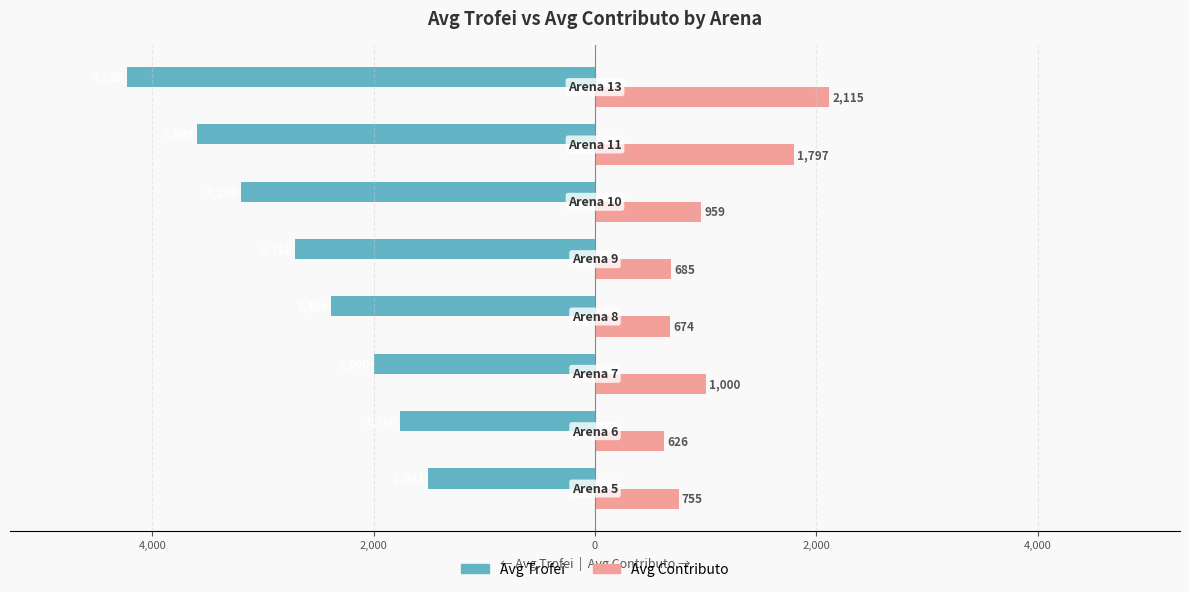

What are all the series names shown in the legend?

Avg Trofei, Avg Contributo